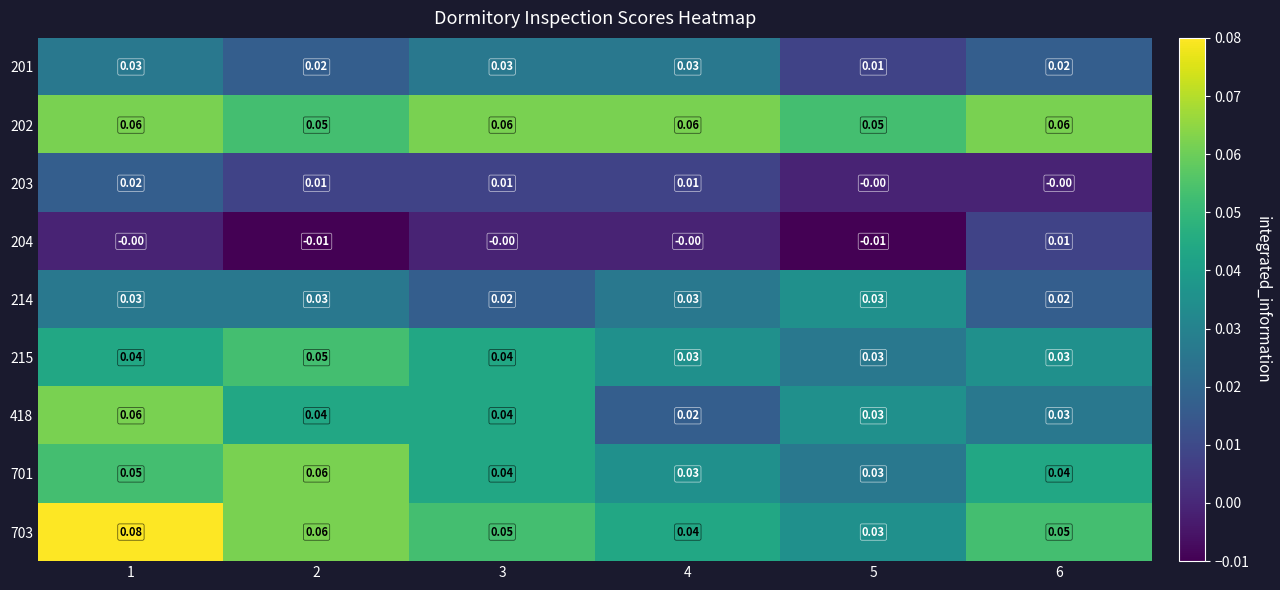

Is the value of 201 at 3 greater than the value of 215 at 1?

No